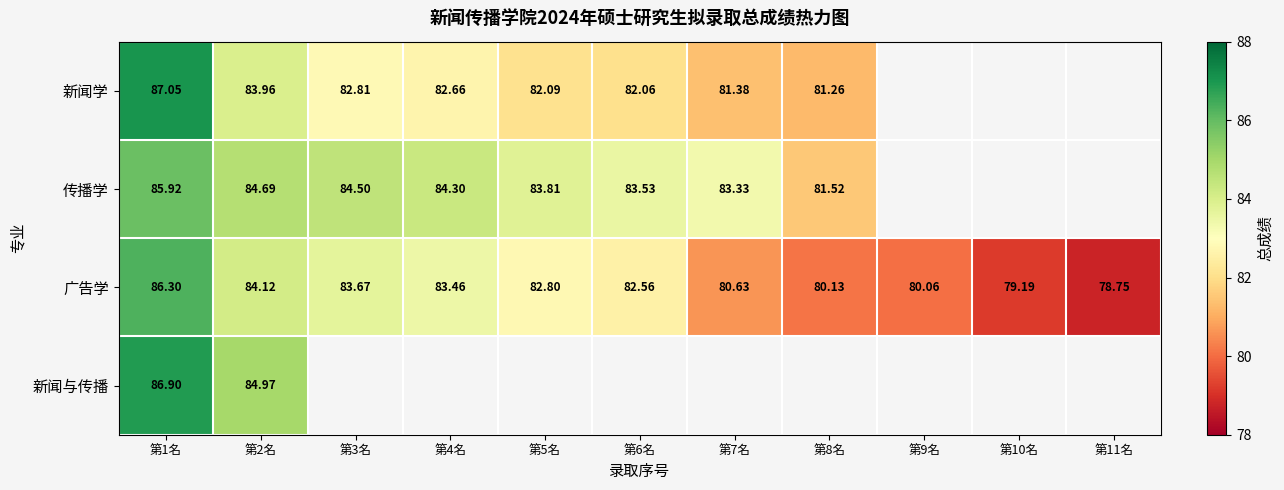

Is the value of 新闻与传播 at 第2名 greater than the value of 广告学 at 第7名?

Yes